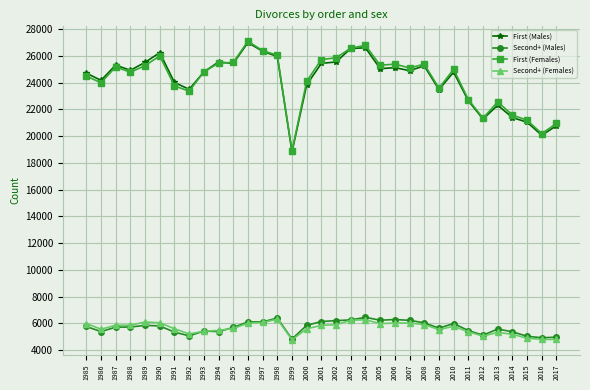

Which series changed the most between 1995 and 2011?

First (Males)